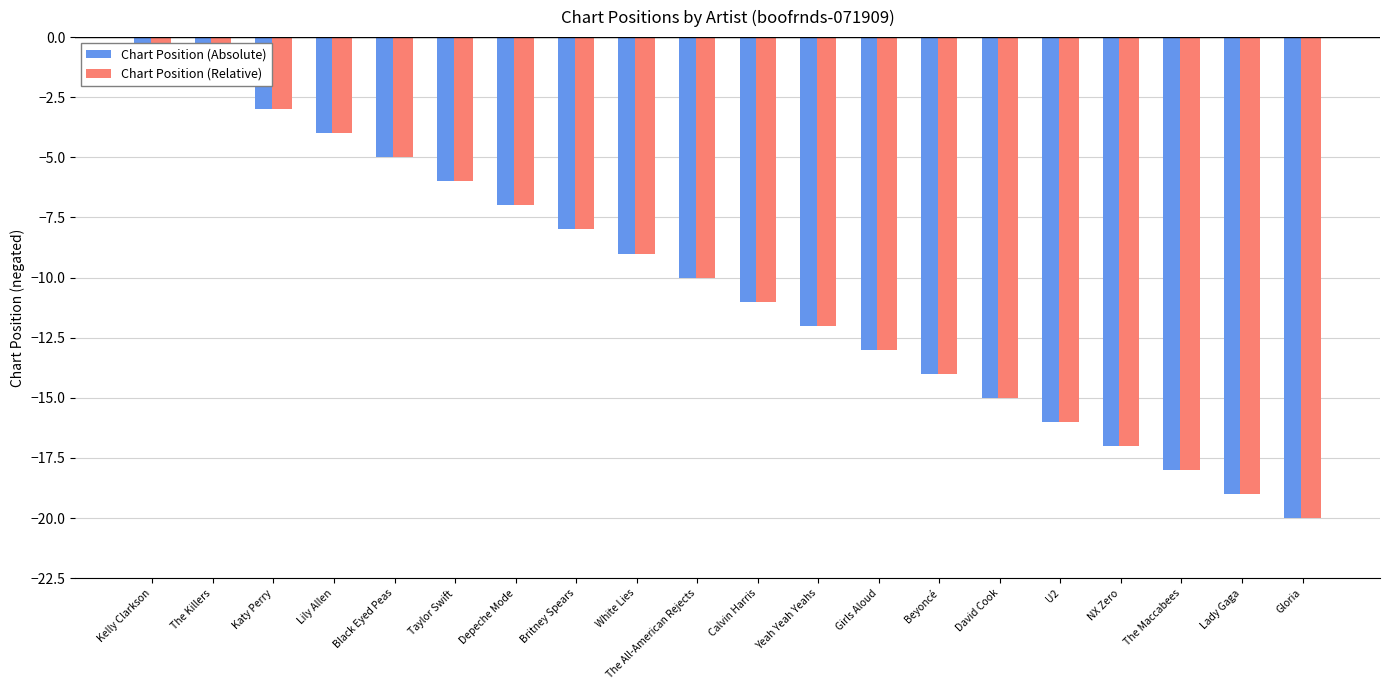

How many bars are there in each group?

2